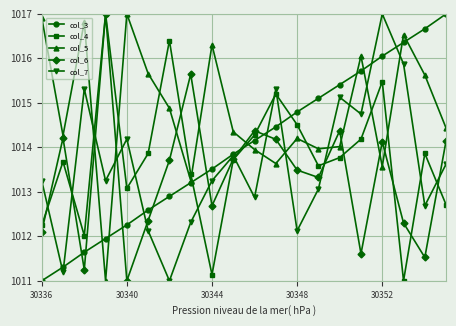

What is the value of the col_4 point at the 15th from the left?

1013.8